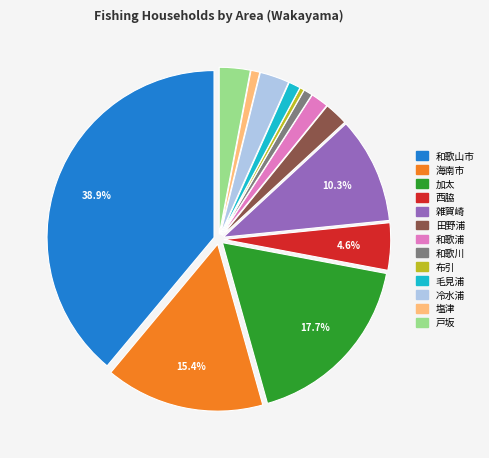

What is the largest slice in the pie chart?

和歌山市